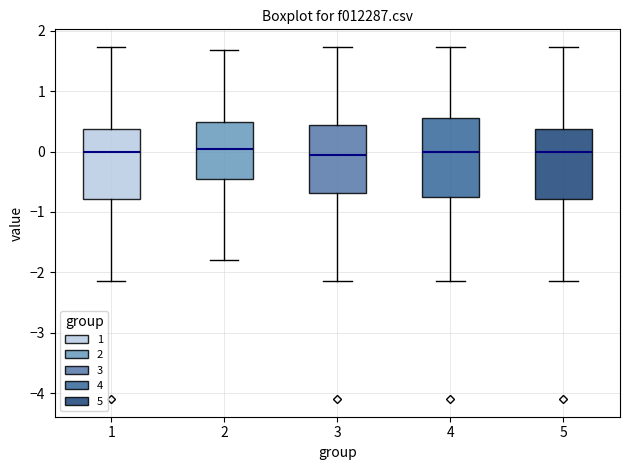

Where does the lower whisker of the box at x = 5 end on the y-axis? The values are not printed on the chart, so give them approximately, as read against the axis.

-2.1